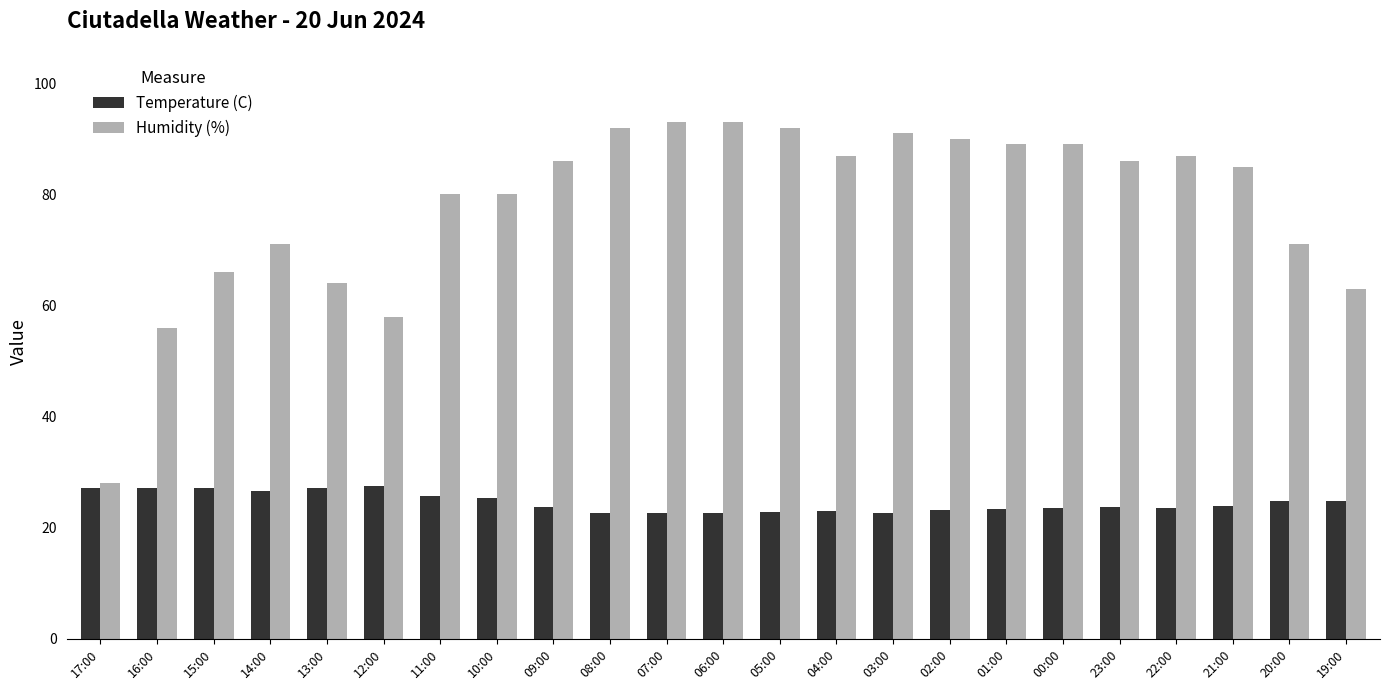

What is the spread (max minus min) of values at 12:00?

30.5